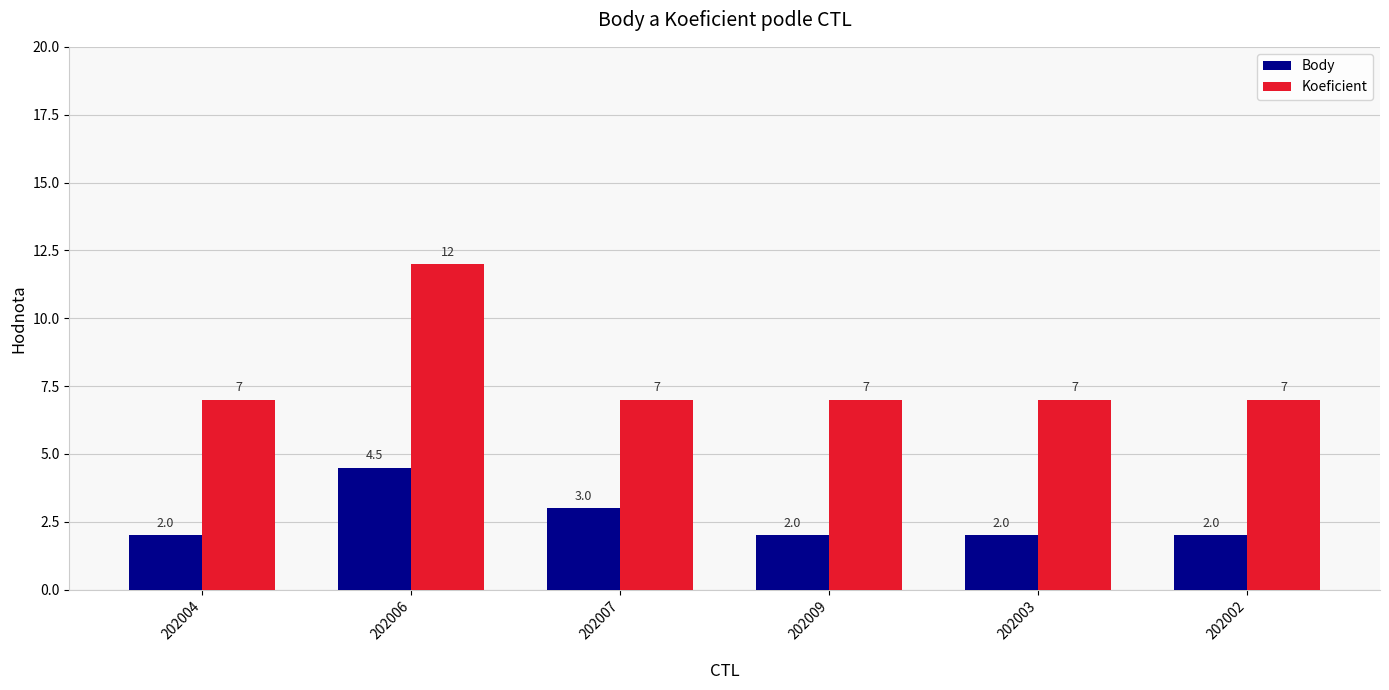

What position from the left is 202002?

6